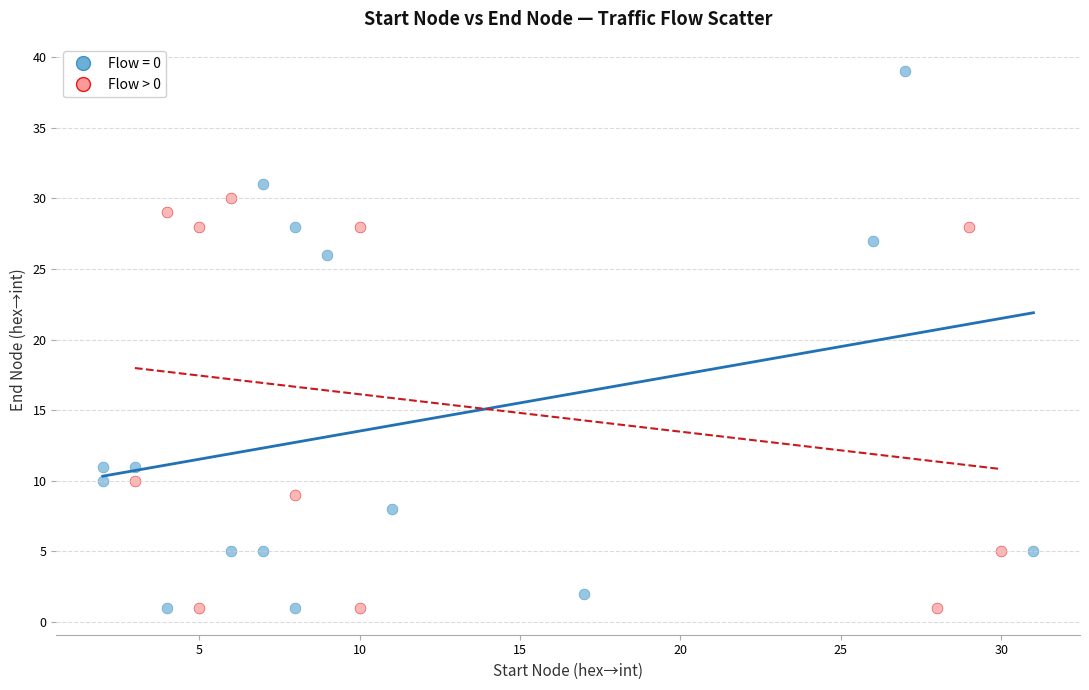

Which series has the widest spread of Y values?

Flow = 0